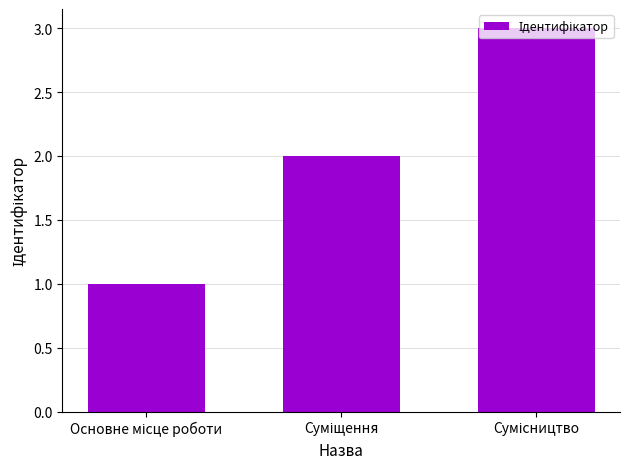

What is the value of the 3rd bar from the left?

3